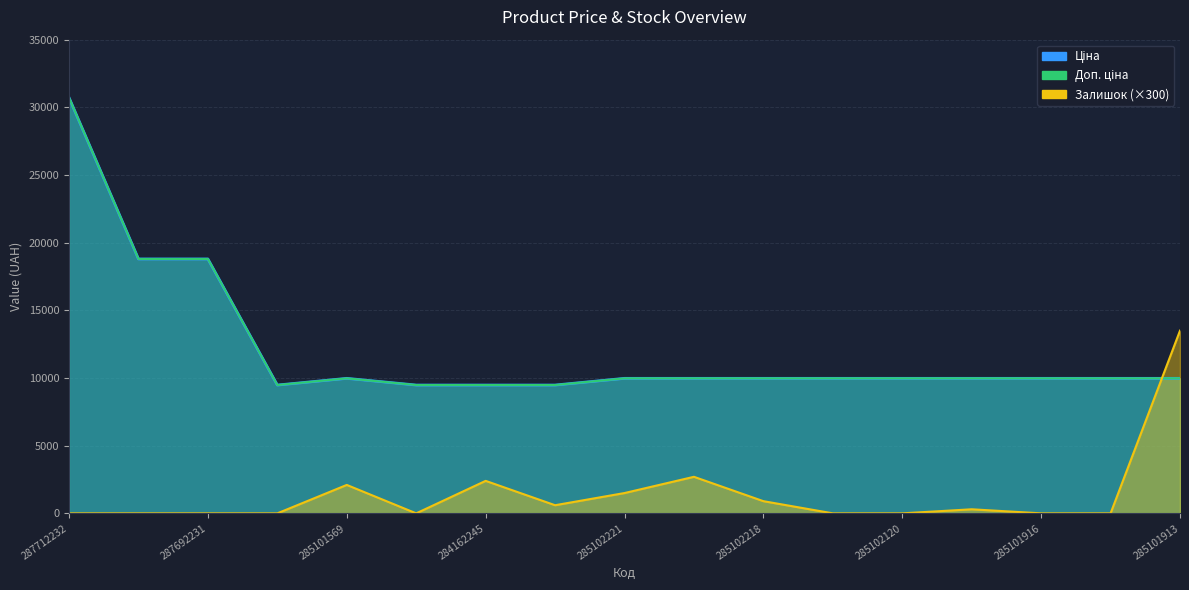

The value of Ціна at 285101916 is 9975.0. True or false?

True